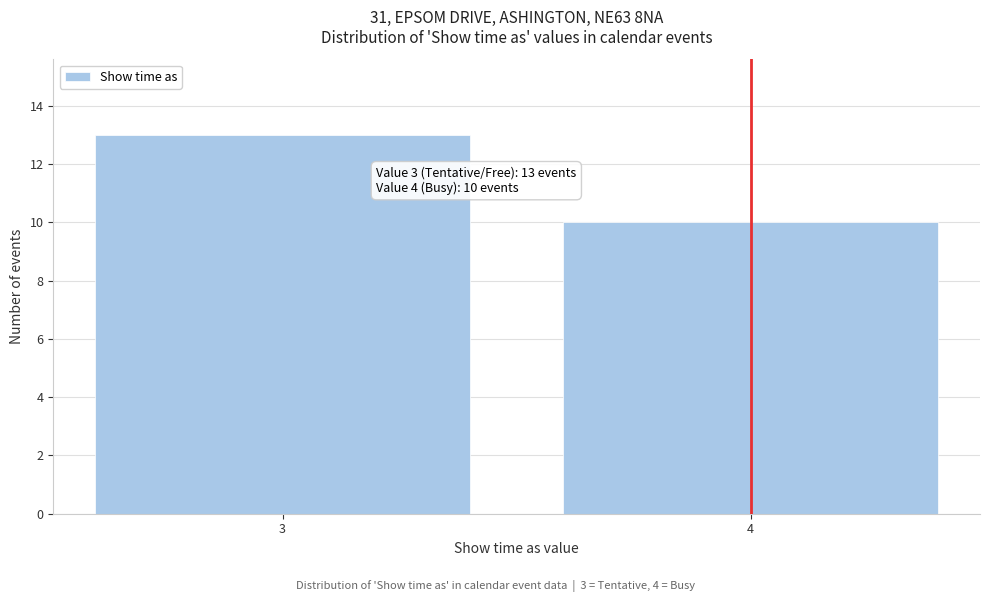

Reading left to right, transcribe all the data shown in this chart.

3=13	4=10